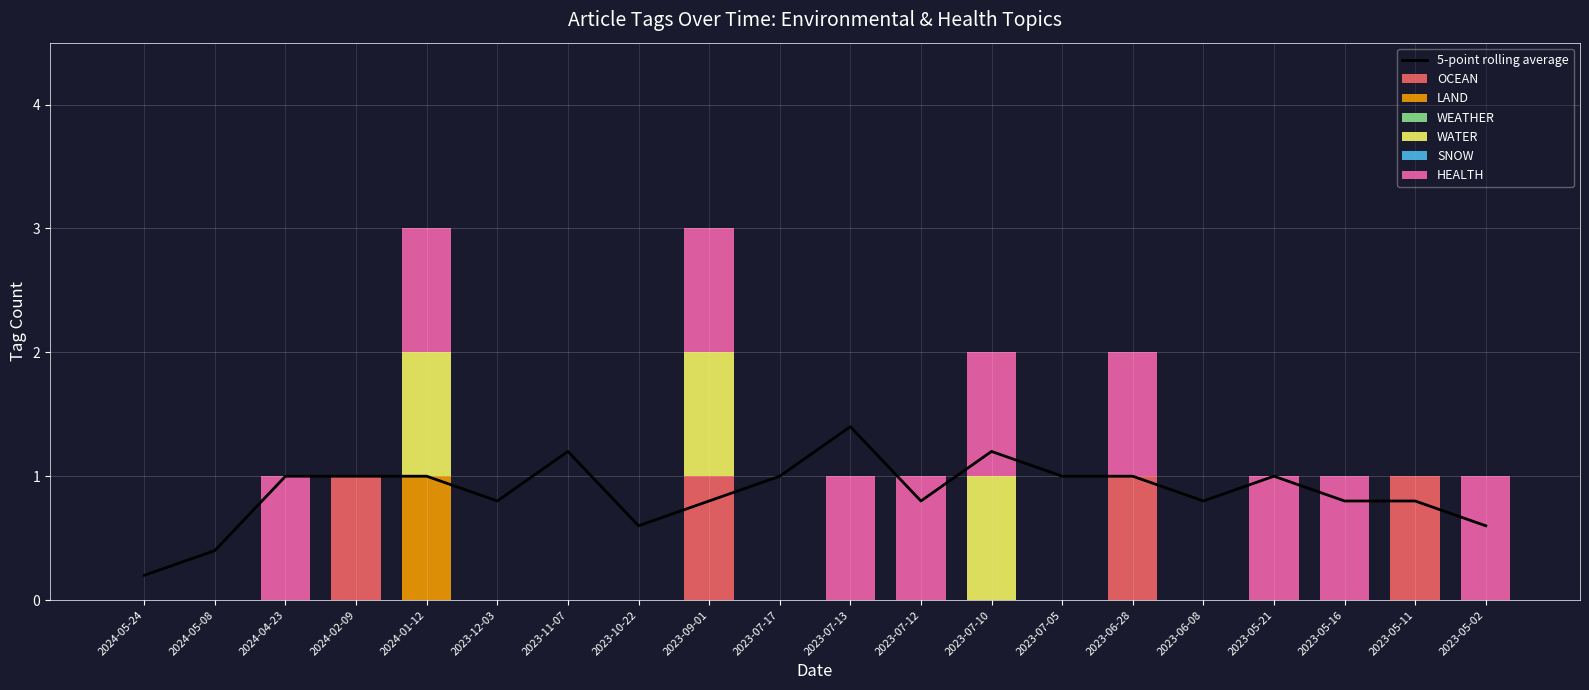

Between 2023-05-21 and 2023-05-11, which series saw the biggest shift?

OCEAN